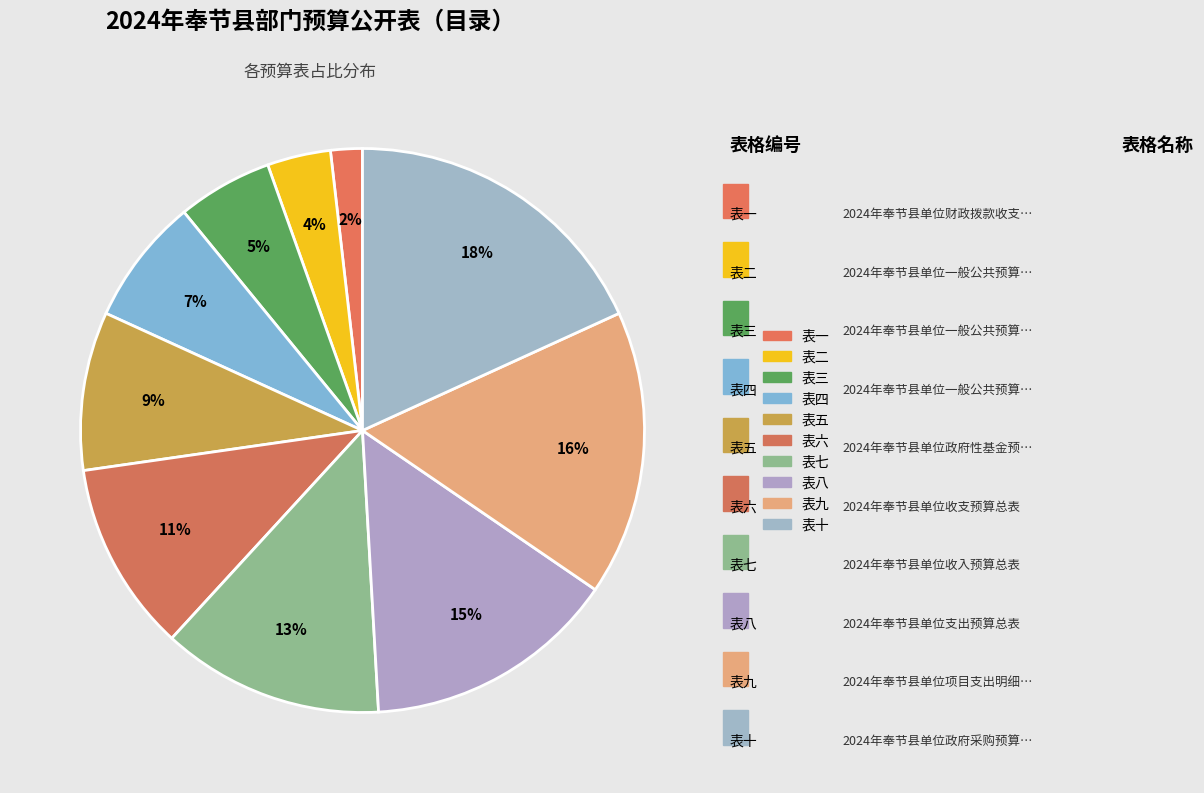

Is the sum of 表一 and 表十 greater than half?

No